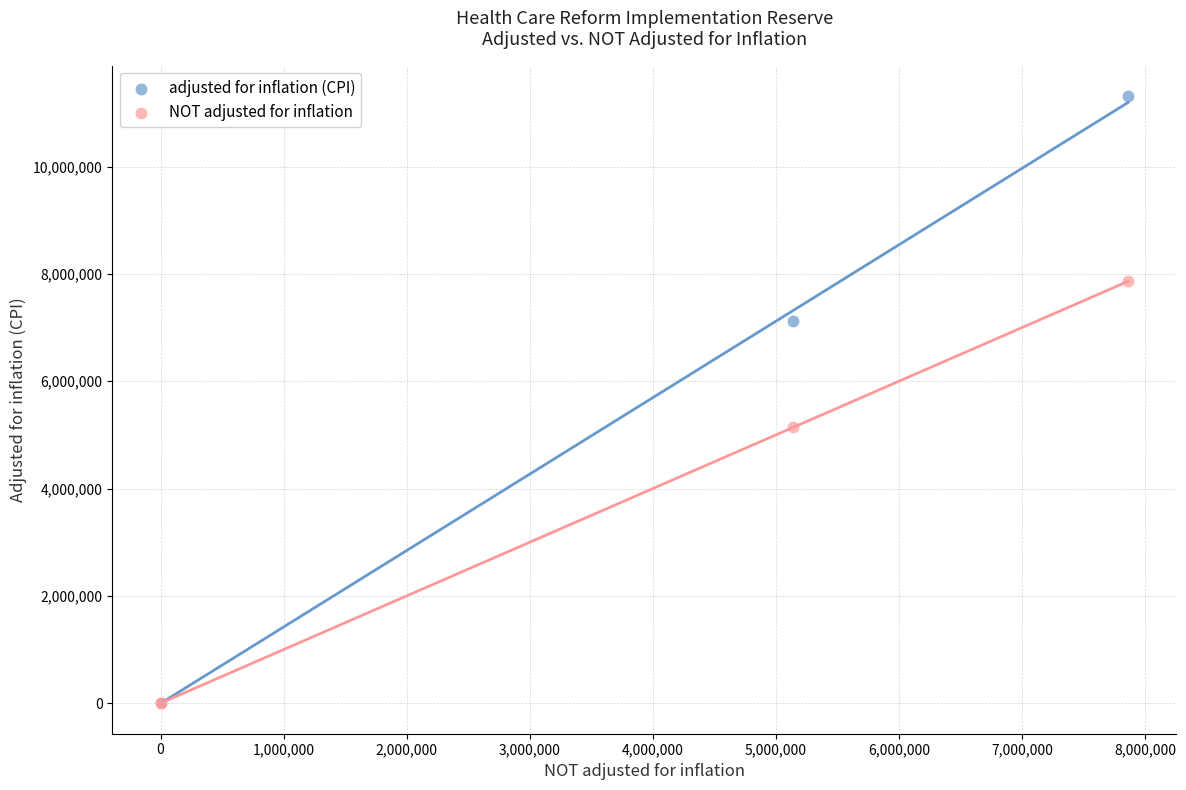

In the adjusted for inflation (CPI) series, what Y value is closest to 5657832?

7130484